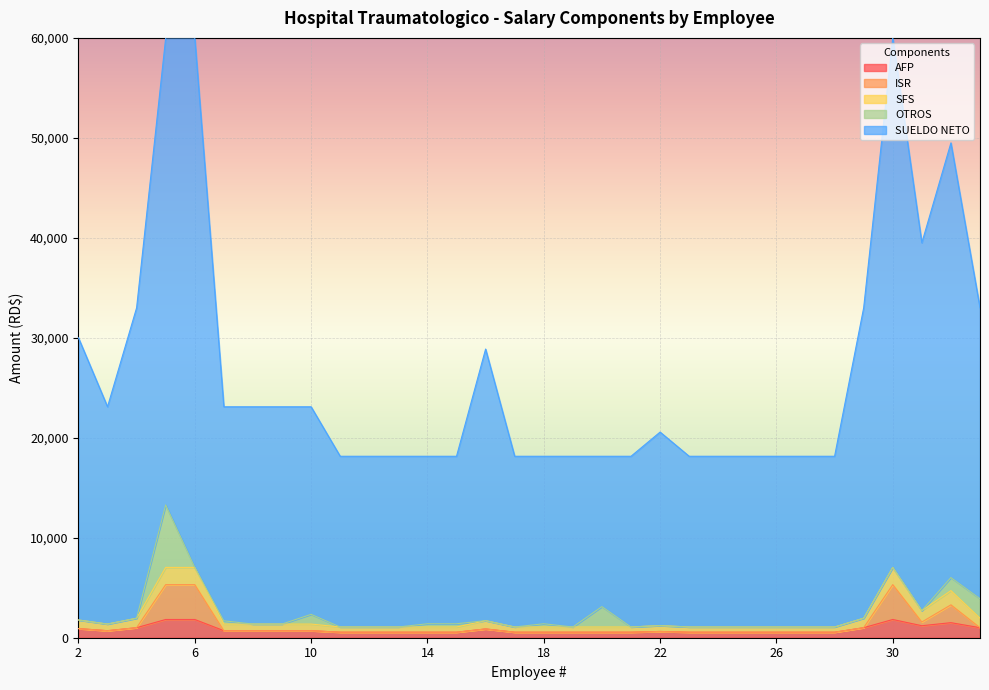

Between 11 and 14, which is larger?

11